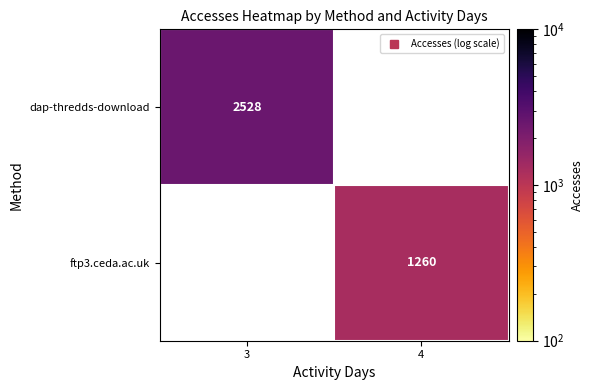

What is the approximate value of ftp3.ceda.ac.uk at 4?

1260.0